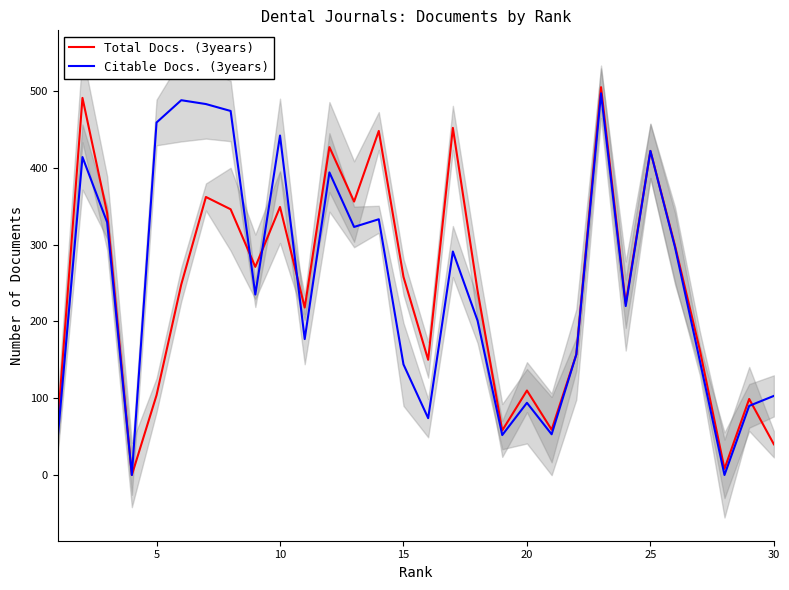

How many lines are shown in the chart?

2